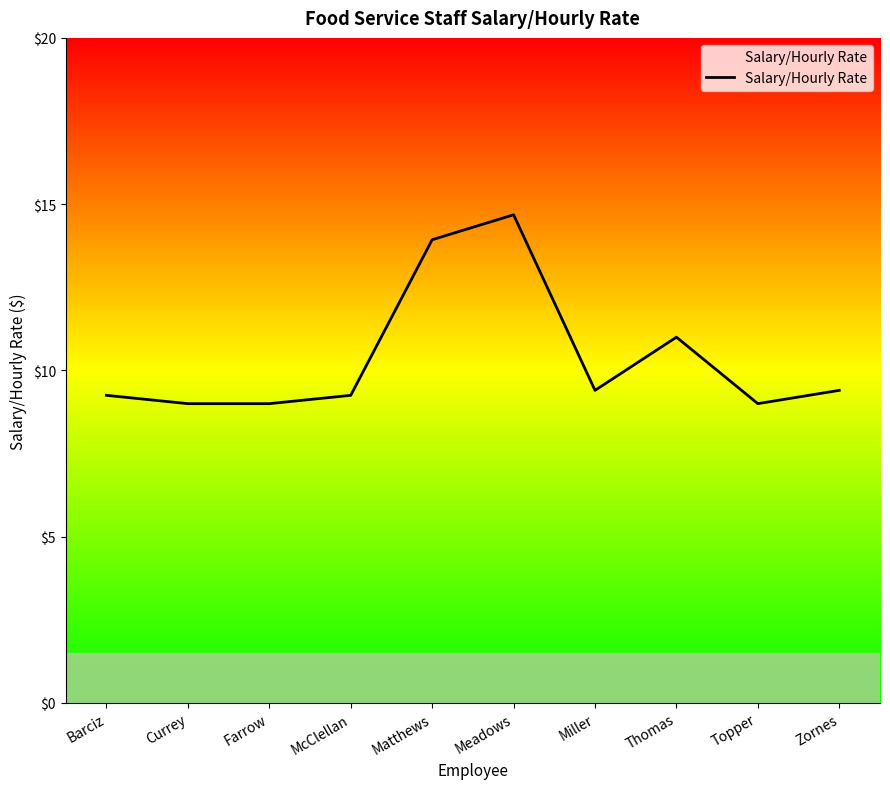

What is the maximum value shown in the chart?

14.7